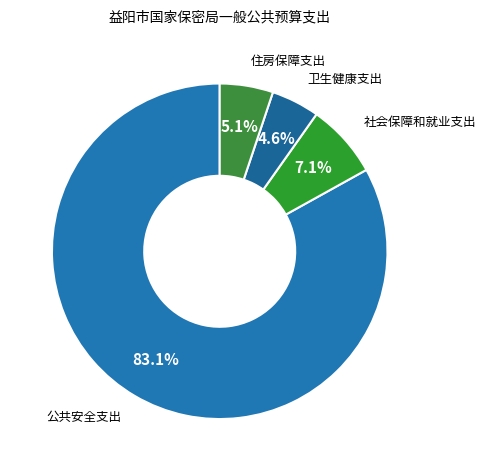

True or false: 住房保障支出 accounts for 5% of the total.

True